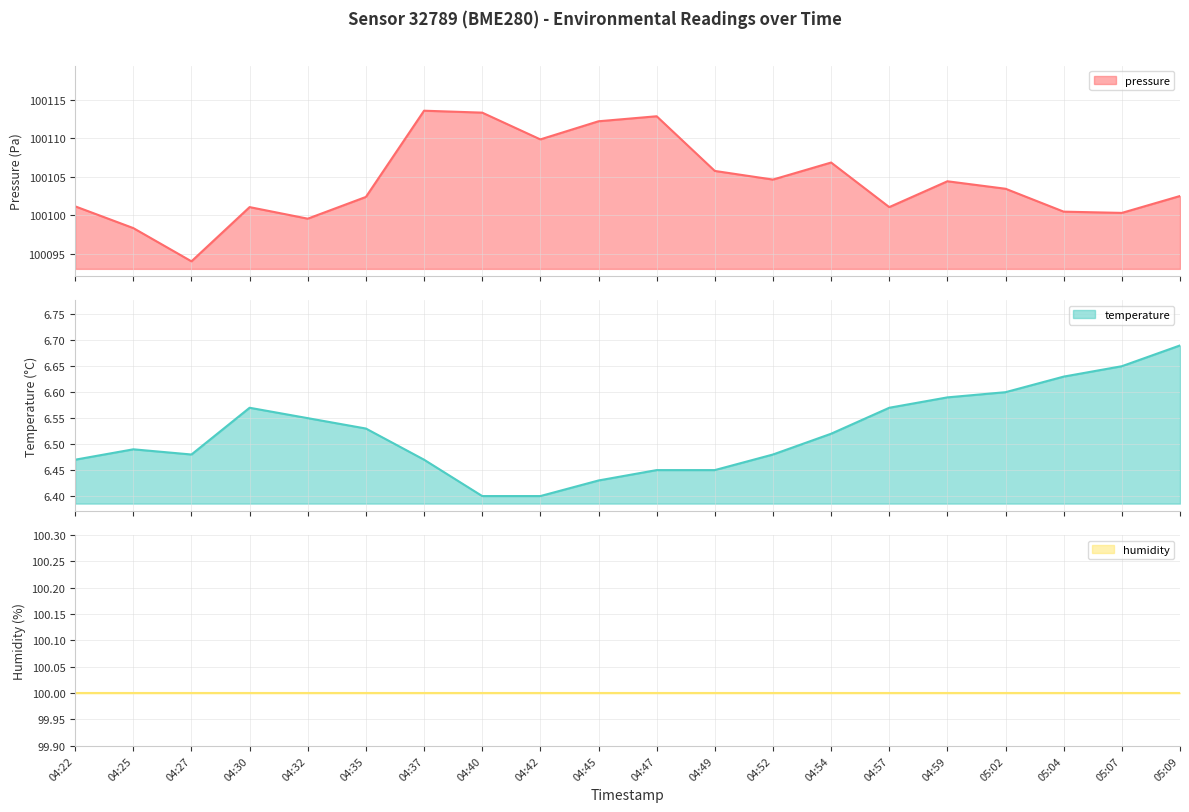

What is the difference between the highest and lowest values at 04:42?

100103.4